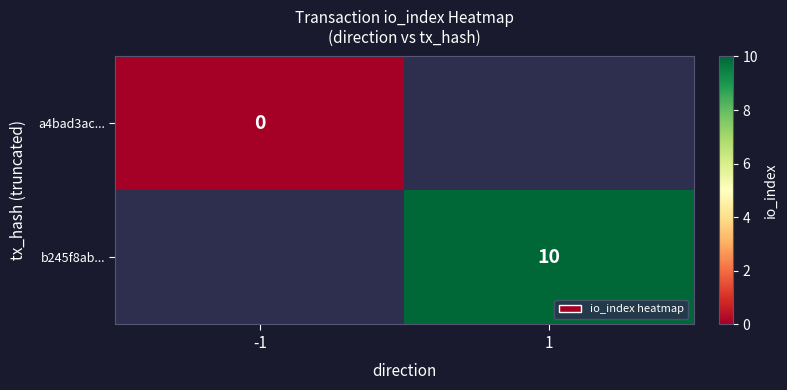

True or false: b245f8ab... has a value of 17 at 1.

False